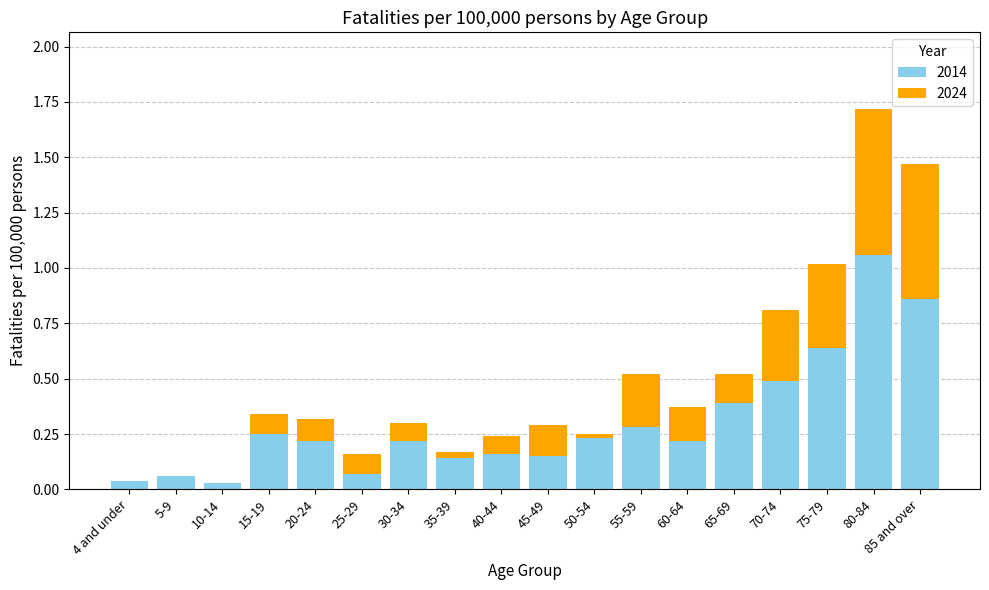

What is the total value across all series at 45-49?

0.3